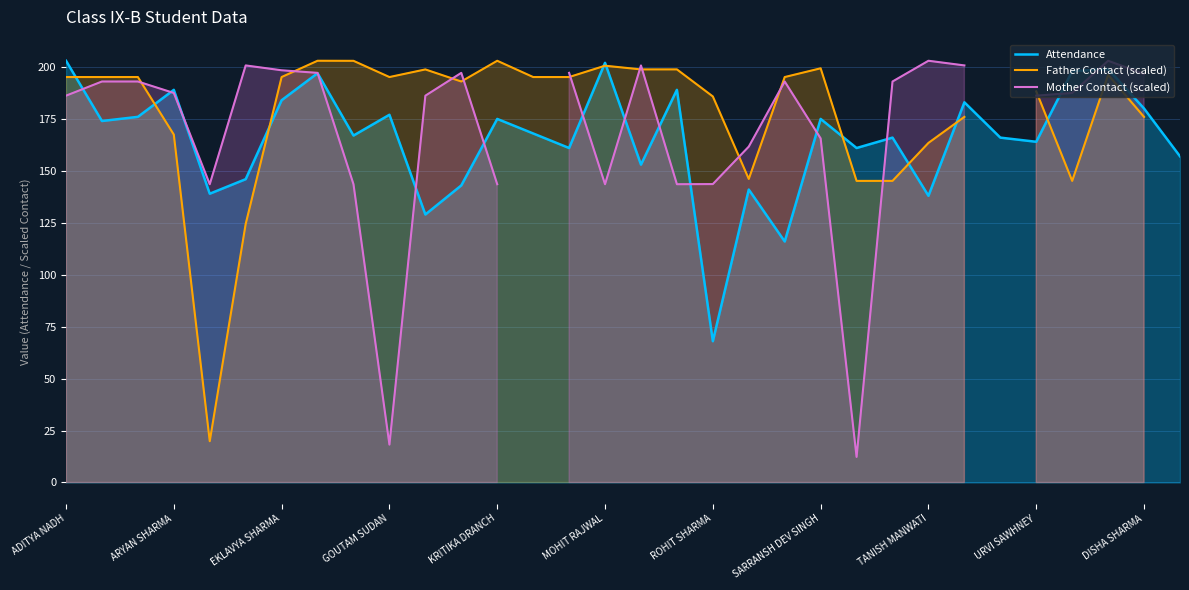

What is the value of the Attendance point at the 12th from the left?

143.0